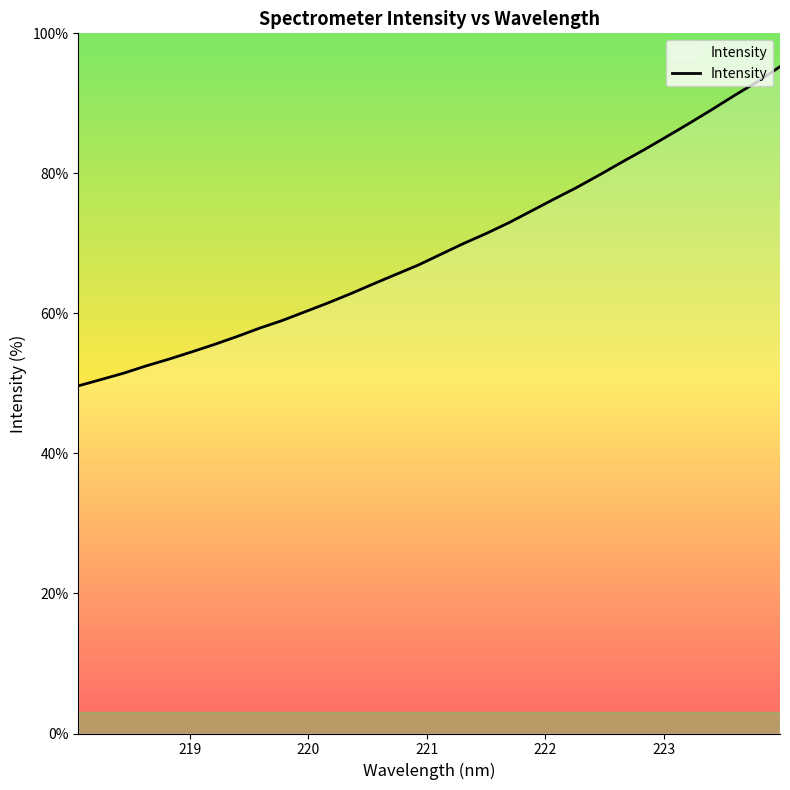

What is the maximum value shown in the chart?

95.2